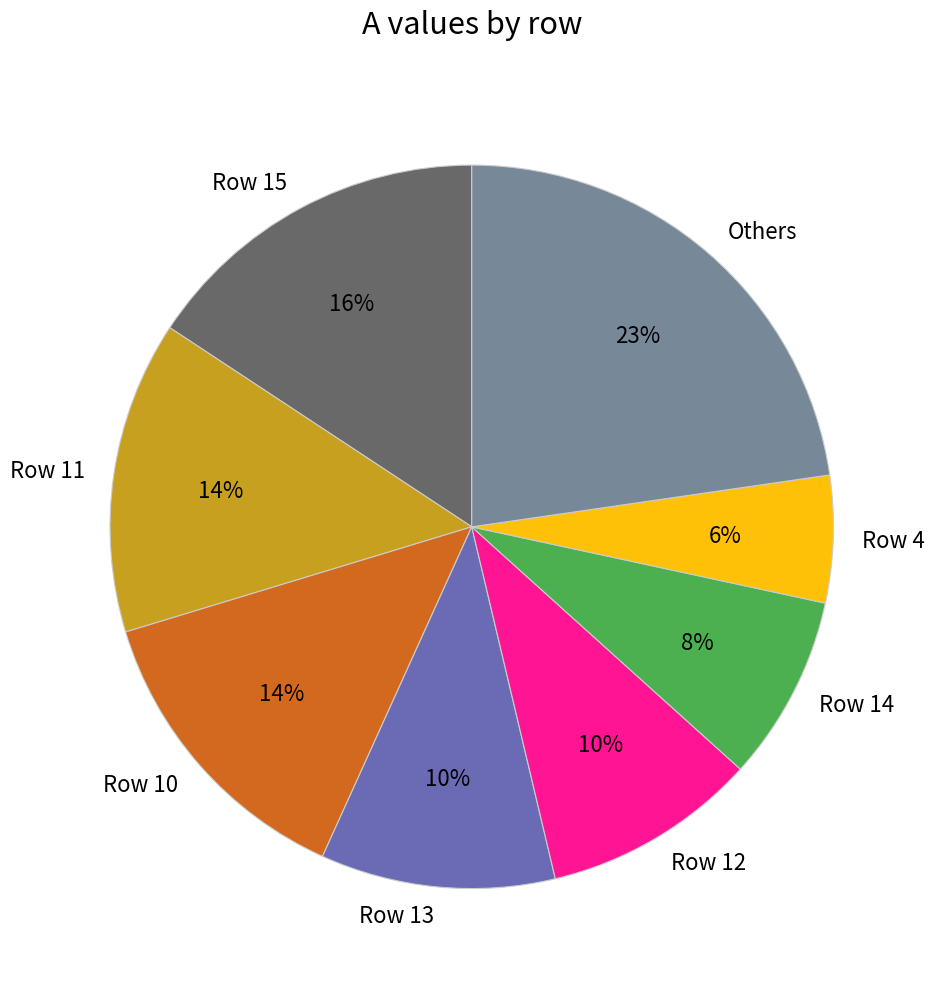

Count the number of slices in the pie.

8